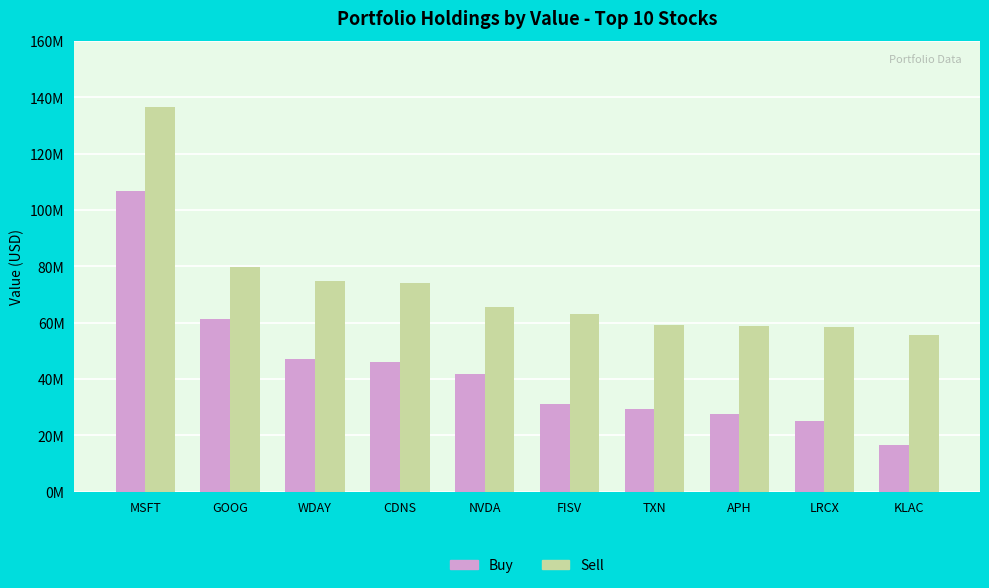

What is the value of the Buy bar at the 1st from the left?

106663354